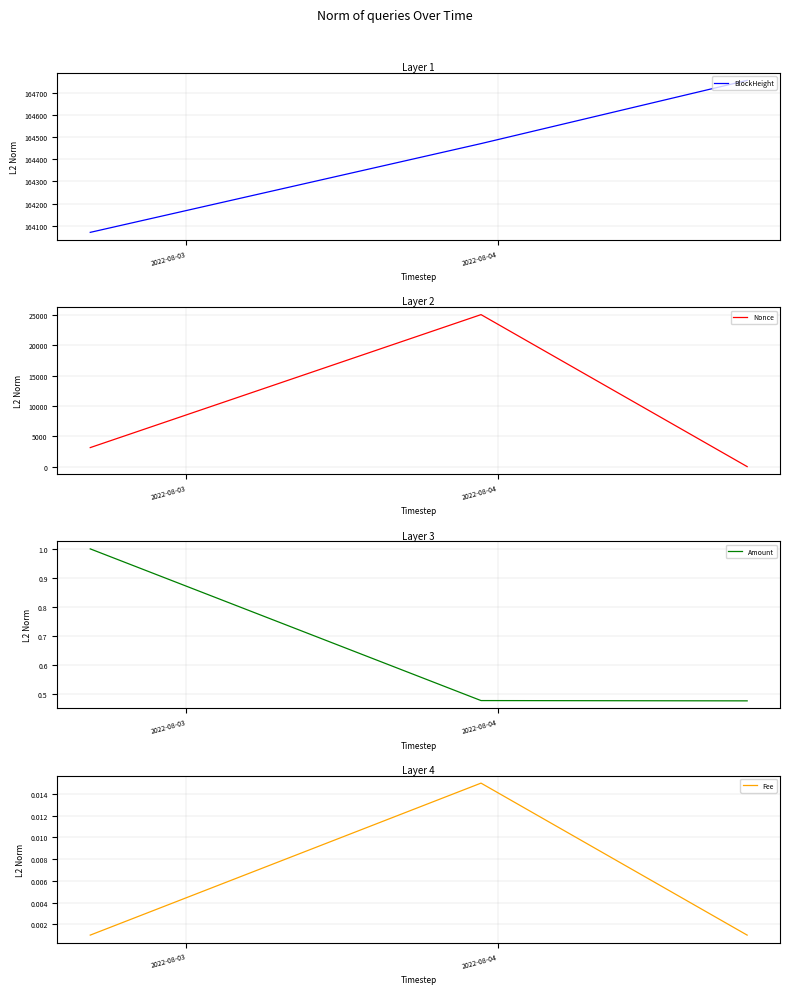

What is the maximum value for BlockHeight?

164759